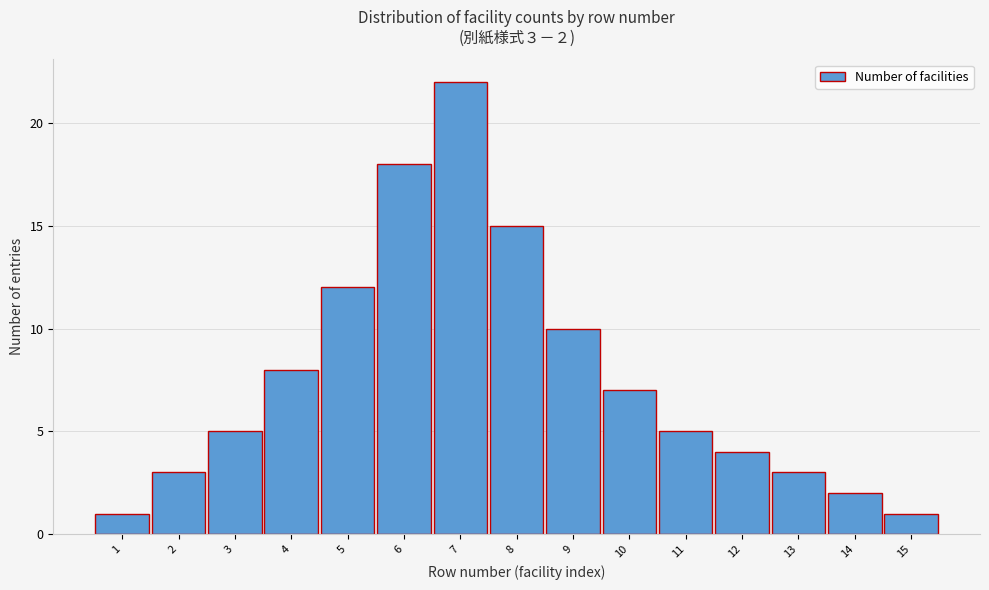

Reading right to left, list all the values displayed in this chart.

15=1	14=2	13=3	12=4	11=5	10=7	9=10	8=15	7=22	6=18	5=12	4=8	3=5	2=3	1=1